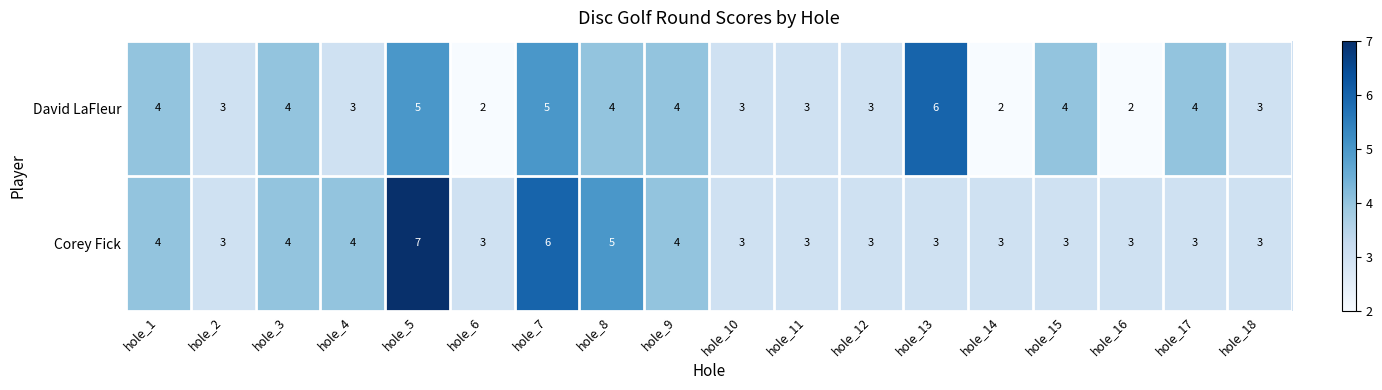

Between hole_2 and hole_15, which series saw the biggest shift?

David LaFleur